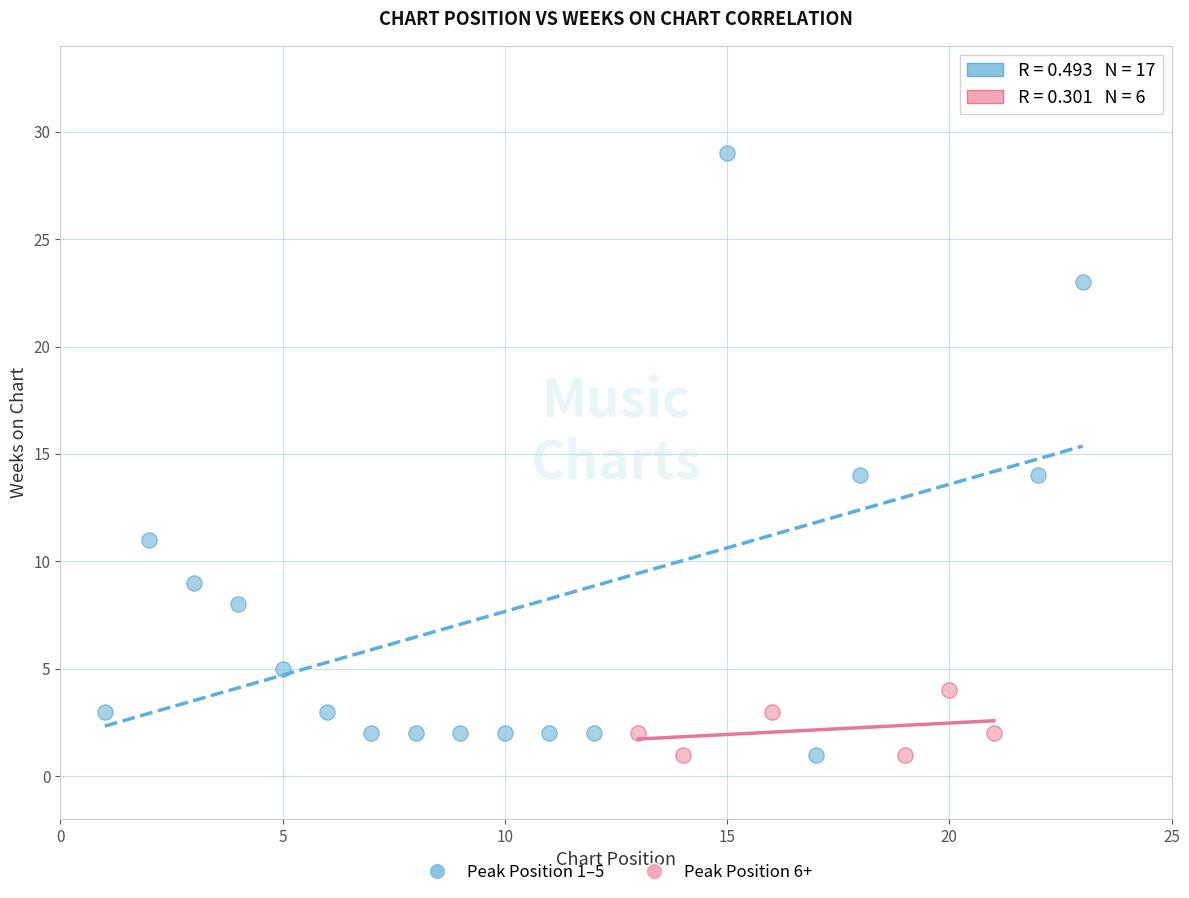

Which series reaches the maximum Y coordinate?

Peak Position 1–5